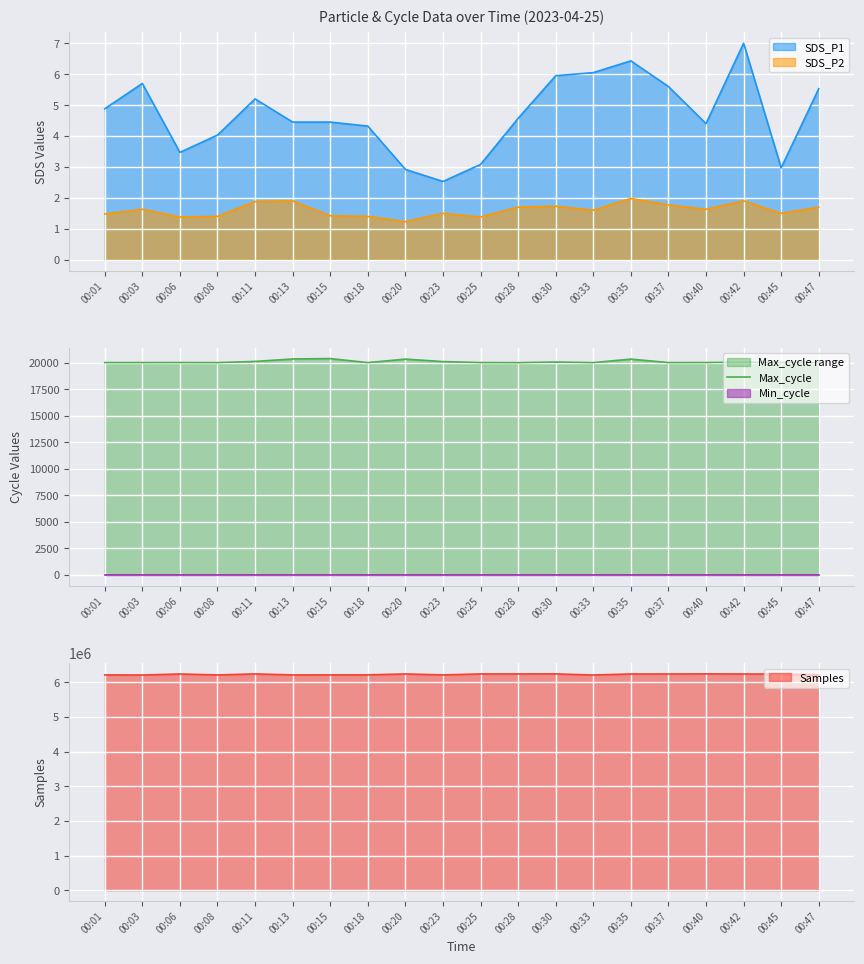

At which label does the data first exceed 20012?

00:11